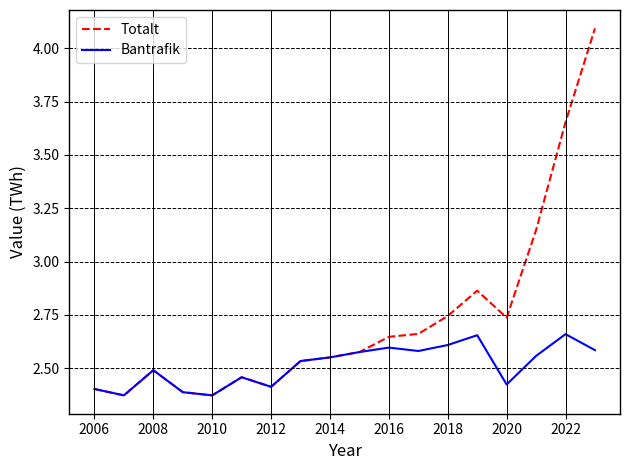

Which series has the largest total across all categories?

Totalt